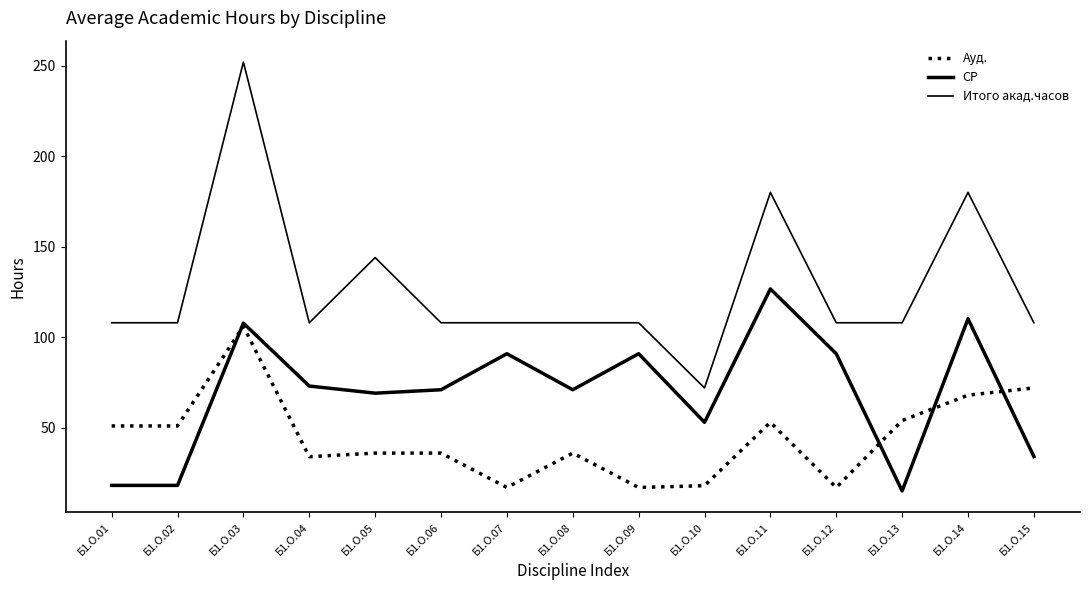

Does the chart have visible grid lines?

No